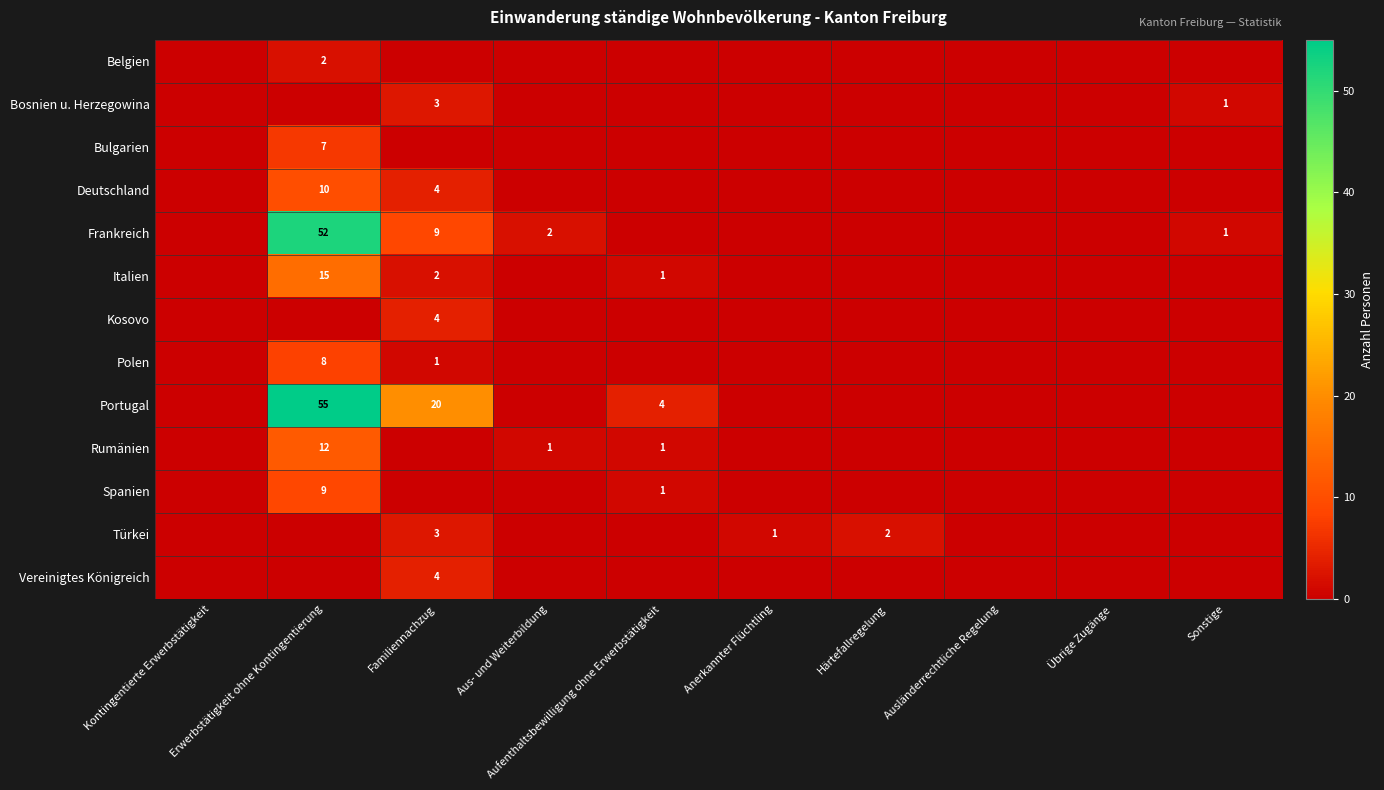

At how many categories does at least one series exceed 41?

1